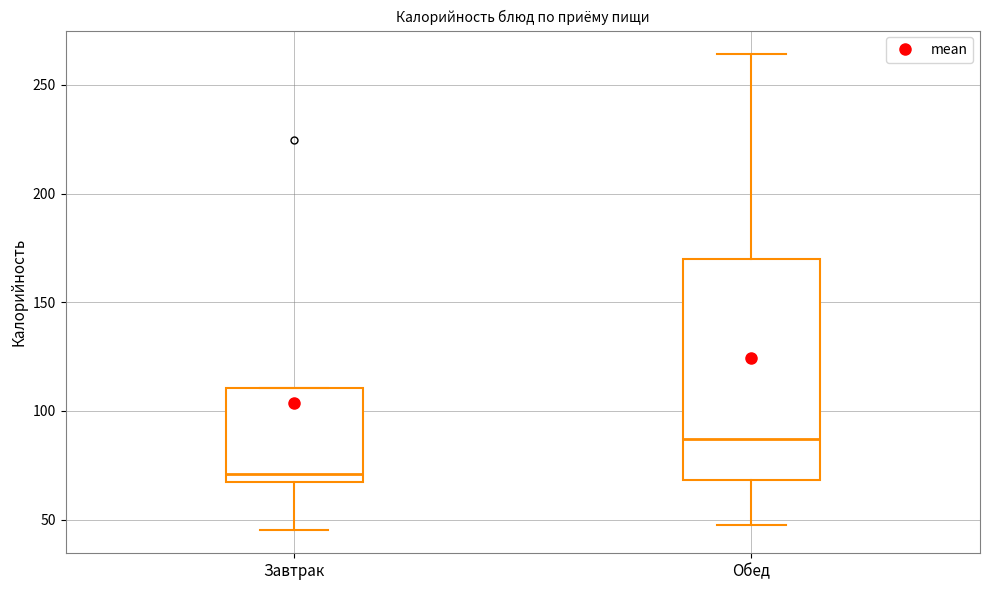

Which box has the lowest median line?

Завтрак